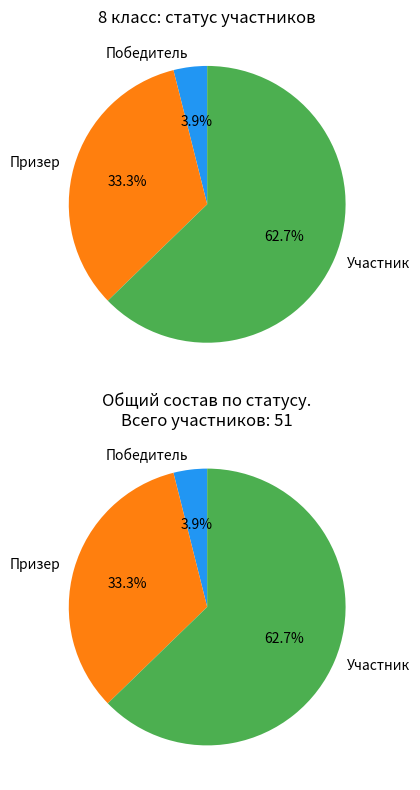

What is the largest slice in the pie chart?

Участник